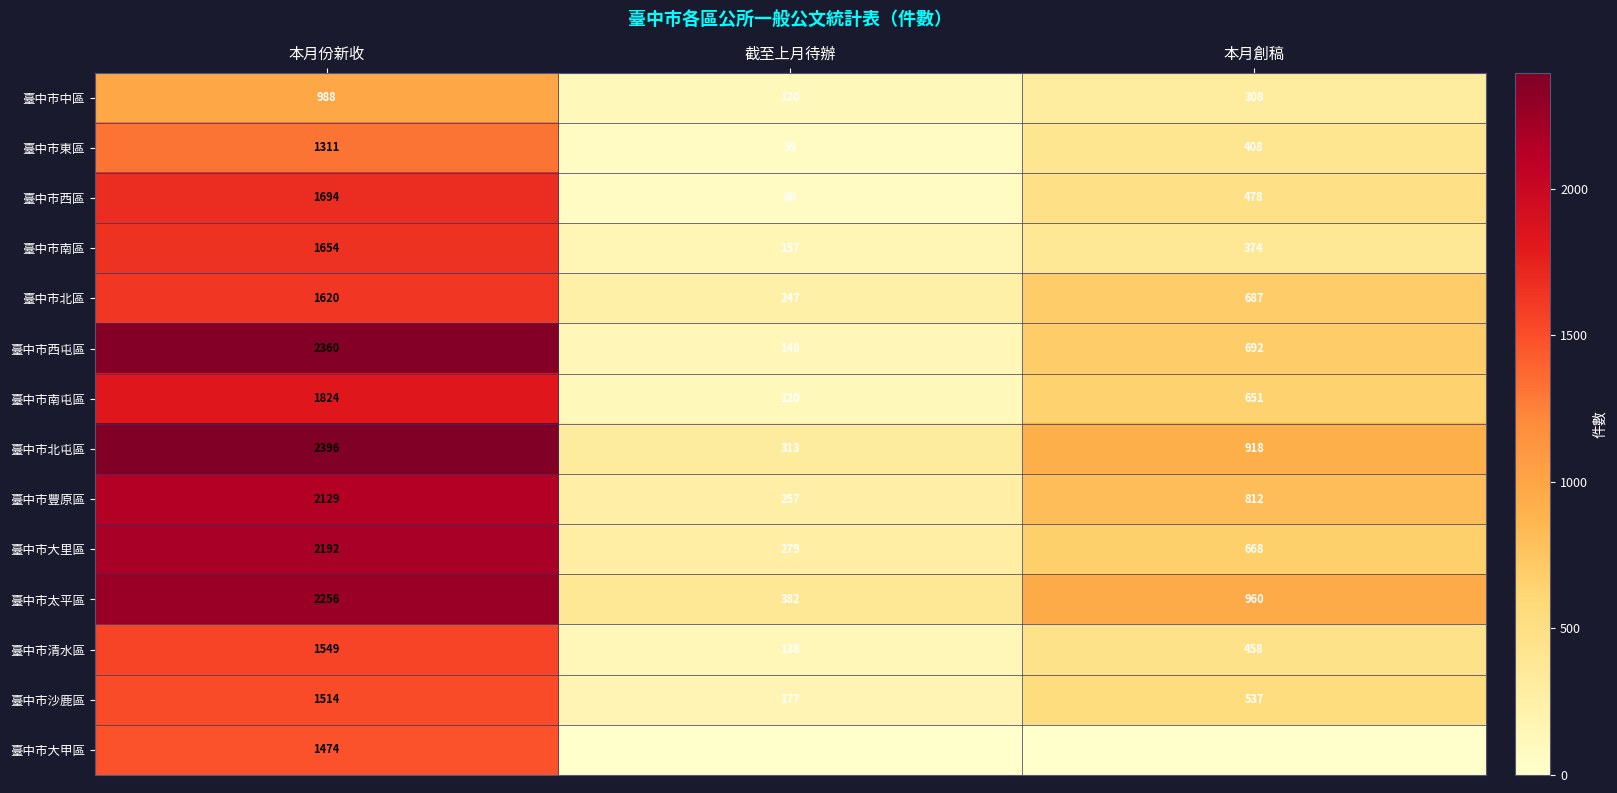

Count the 臺中市南區 values in the range 157 to 1654.

3